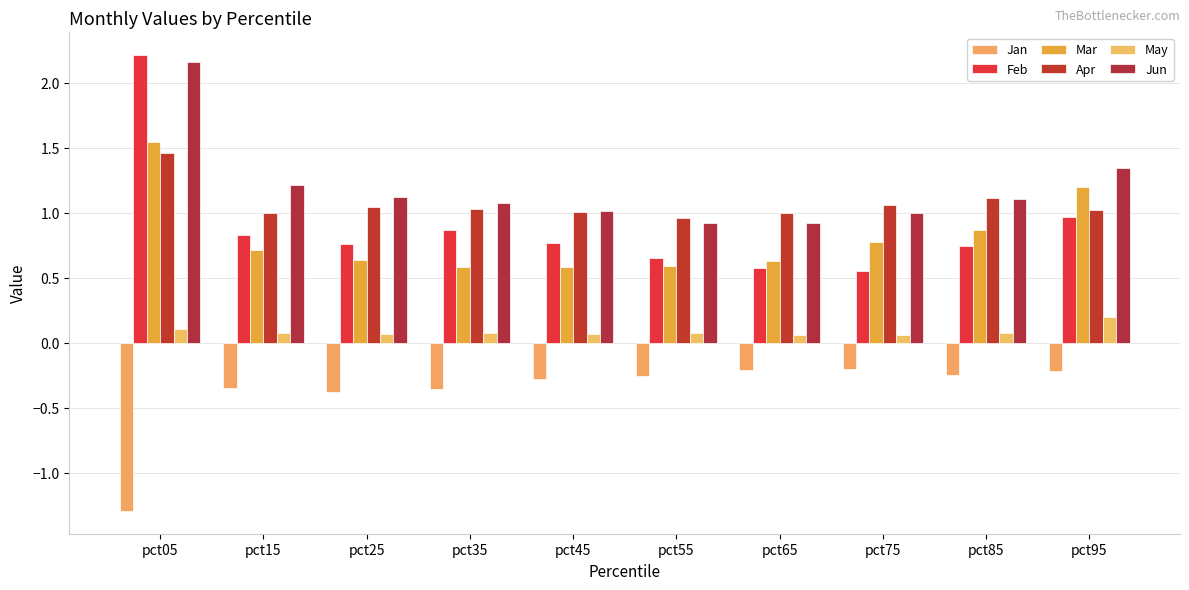

How many groups of bars are there?

10